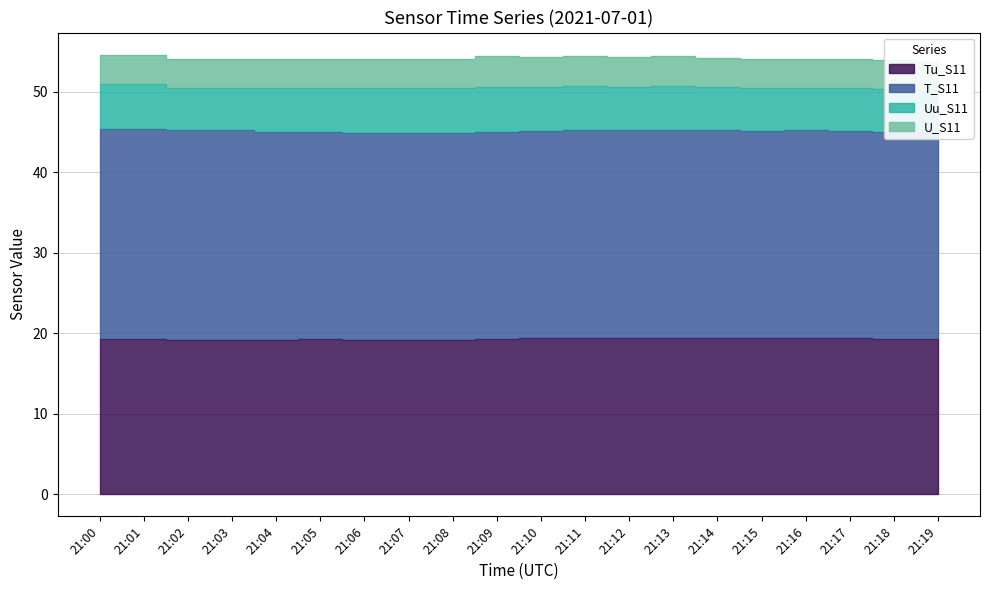

Which series has the widest spread of values?

Uu_S11